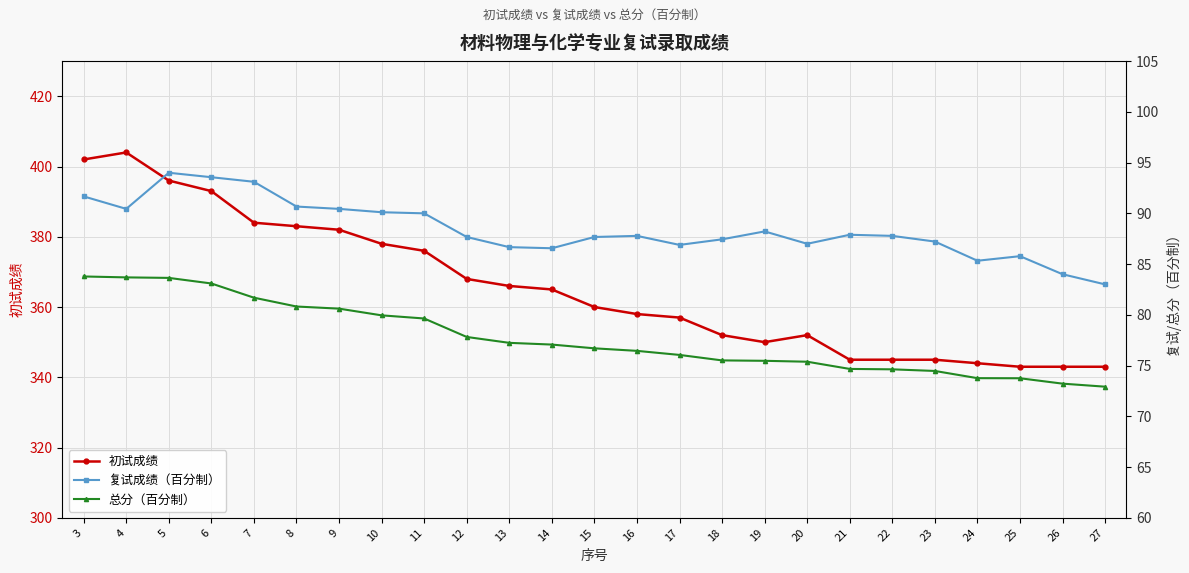

Where is 复试成绩（百分制） nearest to the value 88?

21